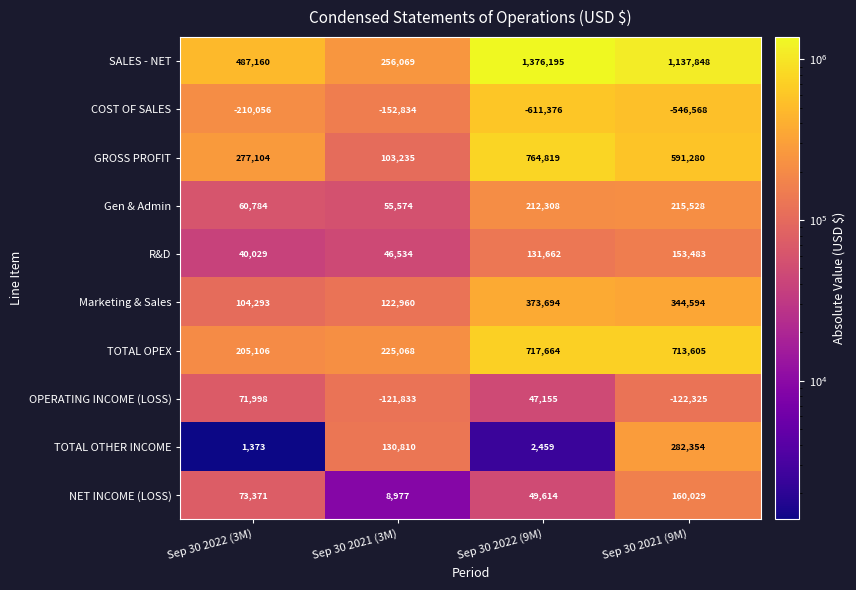

How many categories are shown in the chart?

4